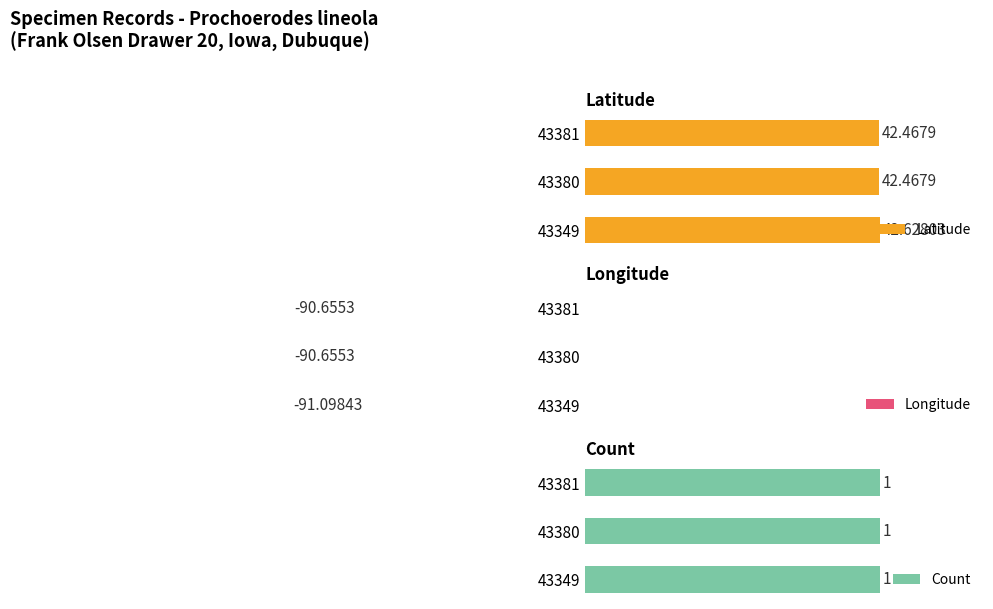

What is the minimum value for Latitude?

42.5